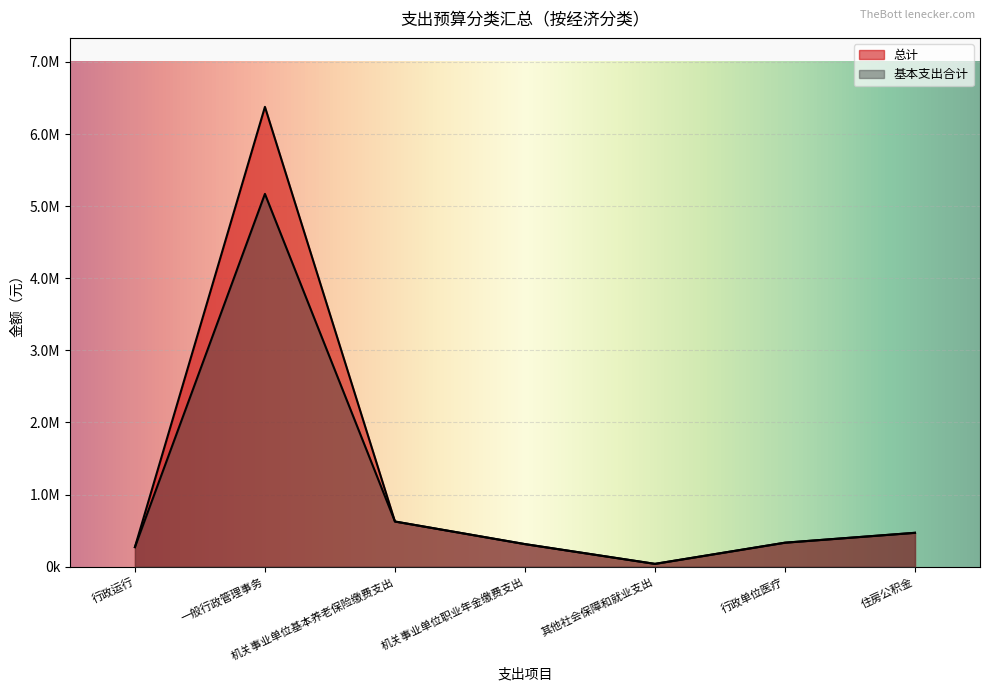

Reading right to left, list all the values displayed in this chart.

总计: 469975.7	332899.4	39164.6	313317.1	626634.2	6377319.1	271517.9
基本支出合计: 469975.7	332899.4	39164.6	313317.1	626634.2	5170319.1	271517.9